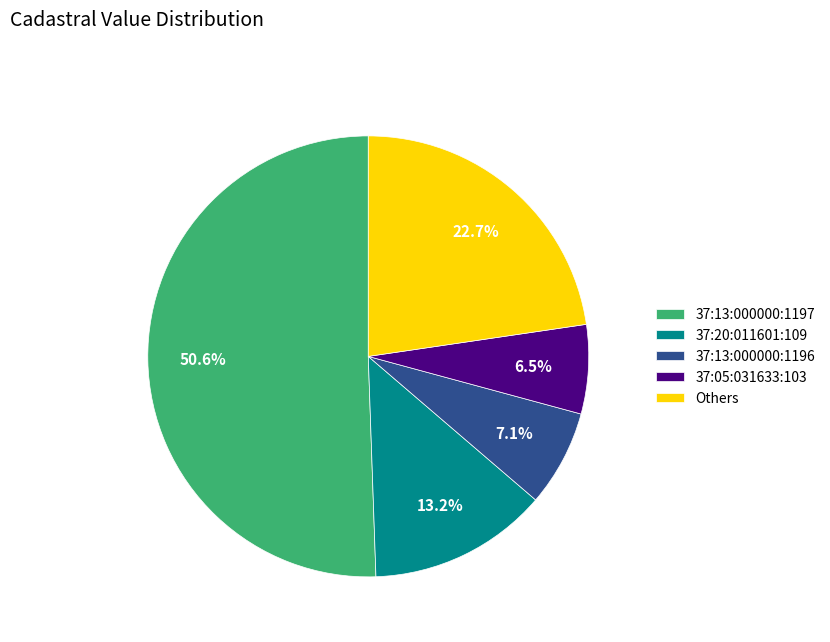

Which slice is the largest?

37:13:000000:1197